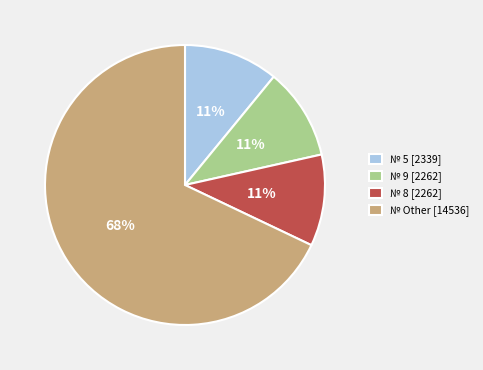

Between № Other [14536] and № 5 [2339], which is larger?

№ Other [14536]